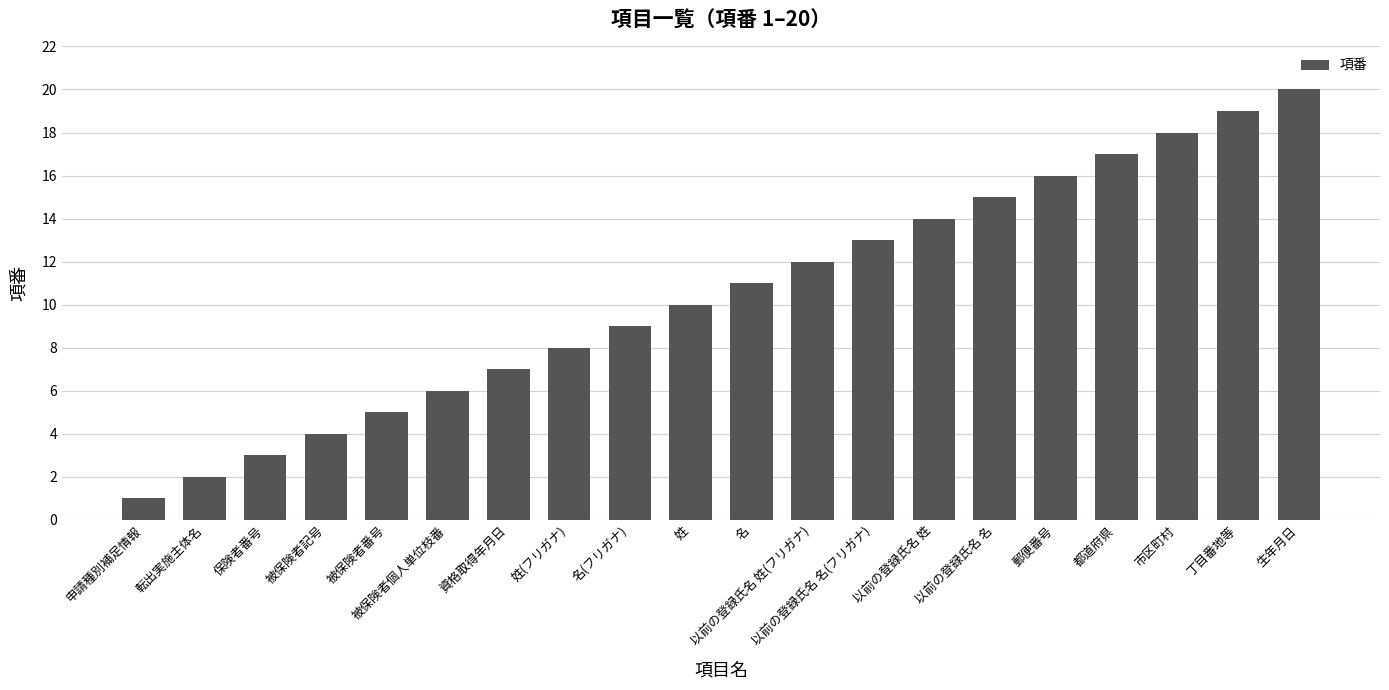

At which category does the chart reach its peak across all series?

生年月日